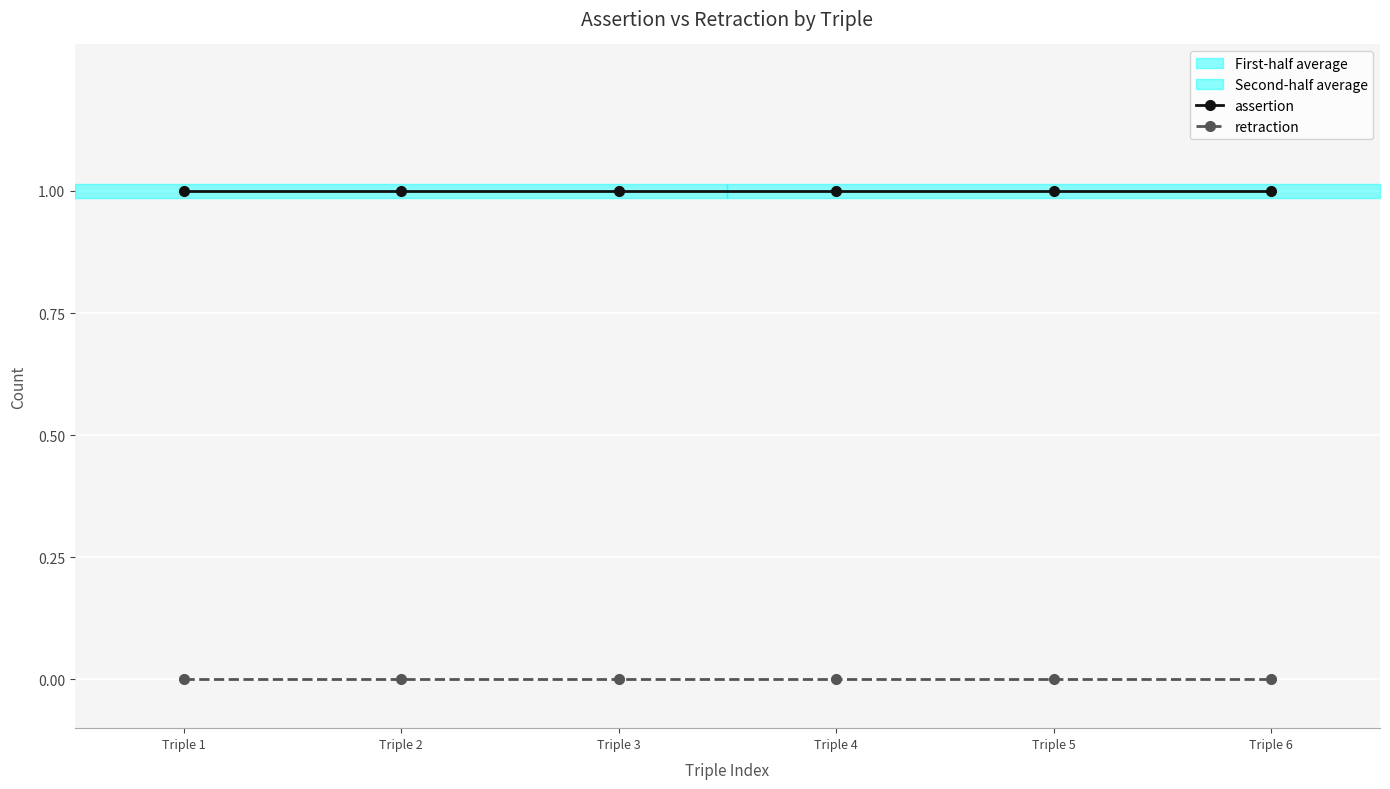

True or false: assertion and retraction intersect in this chart.

False